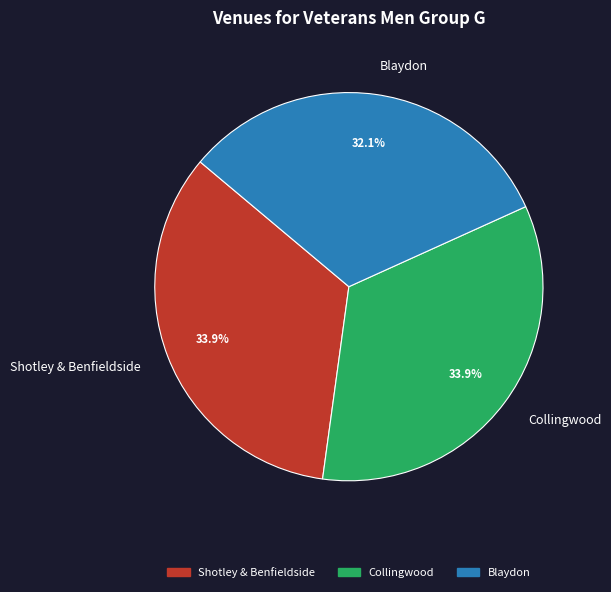

To the nearest percent, what is the average slice percentage?

33%